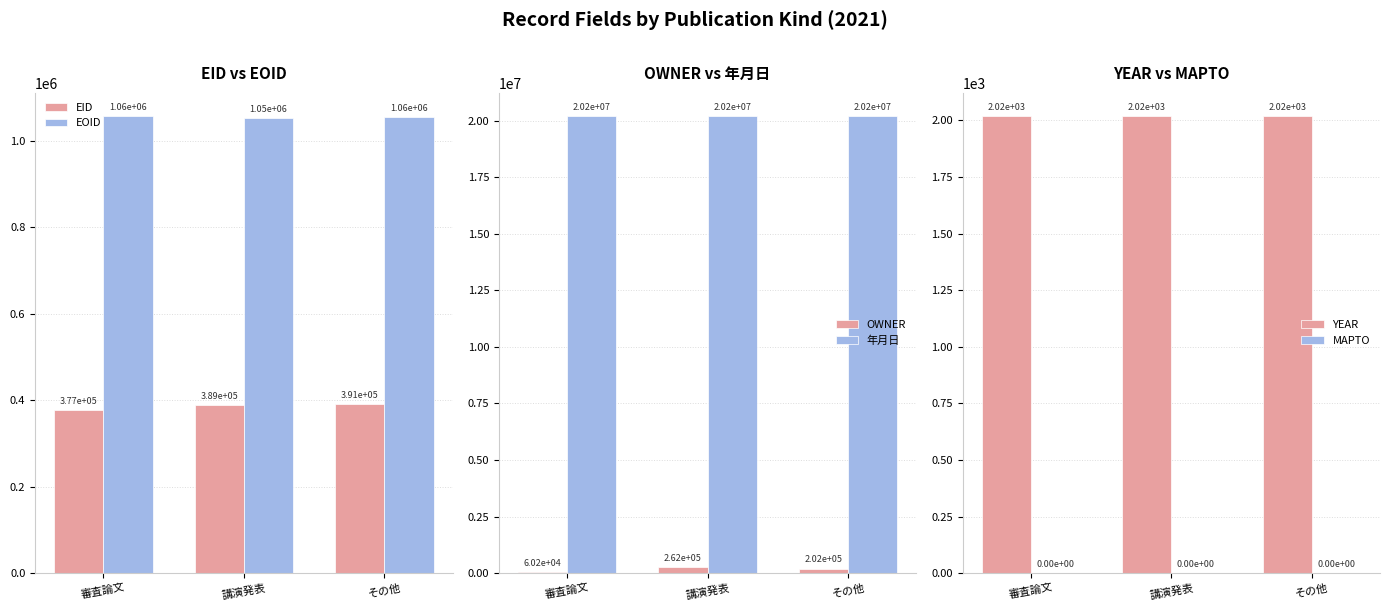

What is the spread (max minus min) of values at 審査論文?

20210524